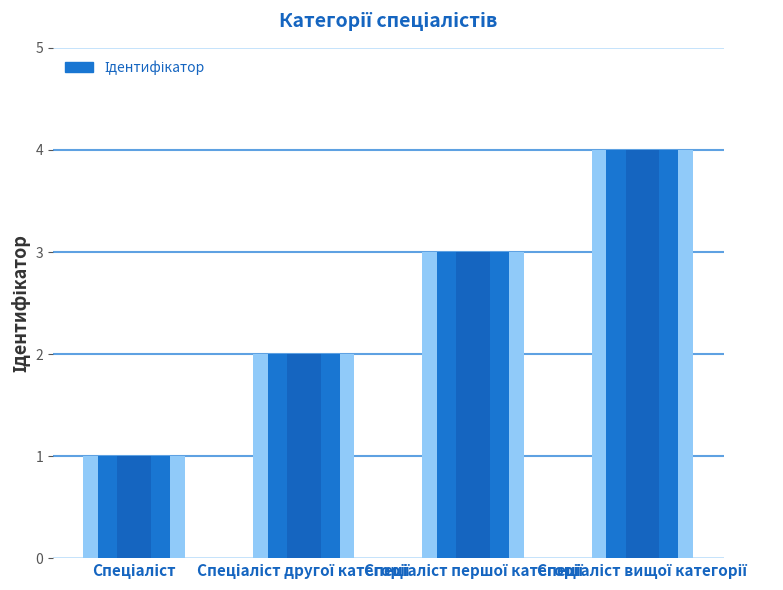

Rank the categories by Ідентифікатор (dark) value from highest to lowest.

Спеціаліст вищої категорії, Спеціаліст першої категорії, Спеціаліст другої категорії, Спеціаліст